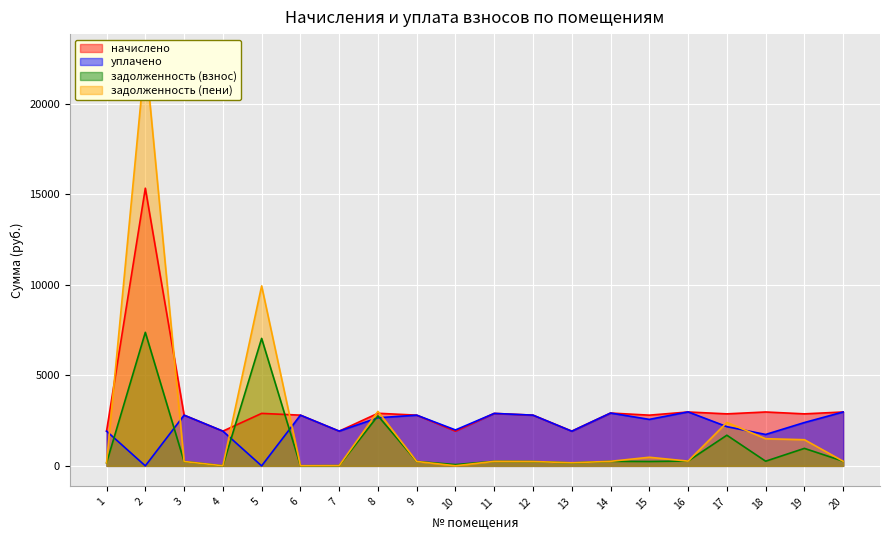

Reading left to right, list all the values displayed in this chart.

начислено: 1=1918.1	2=15325.7	3=2799.4	4=1918.1	5=2896.6	6=2799.4	7=1918.1	8=2903.0	9=2799.4	10=1918.1	11=2896.6	12=2799.4	13=1918.1	14=2916.0	15=2799.4	16=2974.3	17=2870.6	18=2974.3	19=2870.6	20=2974.3
уплачено: 1=1918.1	2=0.0	3=2799.4	4=1918.1	5=0.0	6=2799.4	7=1918.1	8=2655.6	9=2799.4	10=1983.1	11=2896.6	12=2799.4	13=1913.3	14=2916.0	15=2566.1	16=2979.2	17=2164.9	18=1733.5	19=2392.2	20=2974.4
задолженность (взнос): 1=165.8	2=7370.9	3=242.4	4=6.3	5=7036.3	6=8.6	7=16.5	8=2760.4	9=243.1	10=71.0	11=250.3	12=241.9	13=165.8	14=252.0	15=241.9	16=267.9	17=1691.9	18=257.5	19=965.7	20=257.1
задолженность (пени): 1=165.8	2=22696.6	3=242.4	4=6.3	5=9932.9	6=8.6	7=16.5	8=3007.8	9=243.1	10=5.9	11=250.3	12=241.9	13=170.6	14=252.0	15=475.2	16=263.0	17=2397.6	18=1498.3	19=1444.2	20=257.0